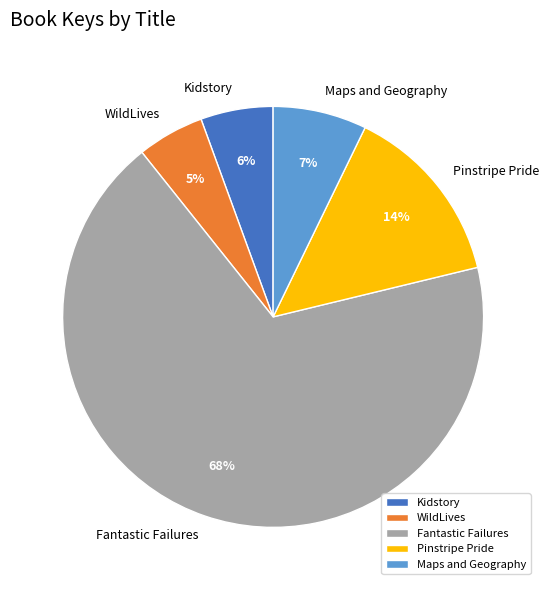

Is it true that Kidstory is 20% of the pie?

False